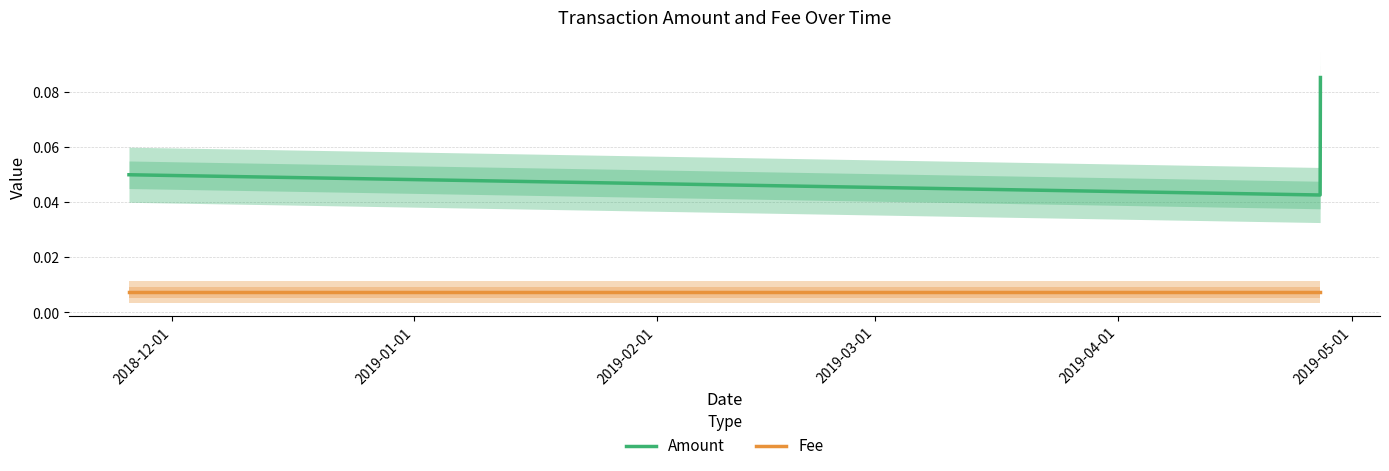

Is the value of Fee at 2019-01-01 greater than the value of Amount at 2019-01-01?

No